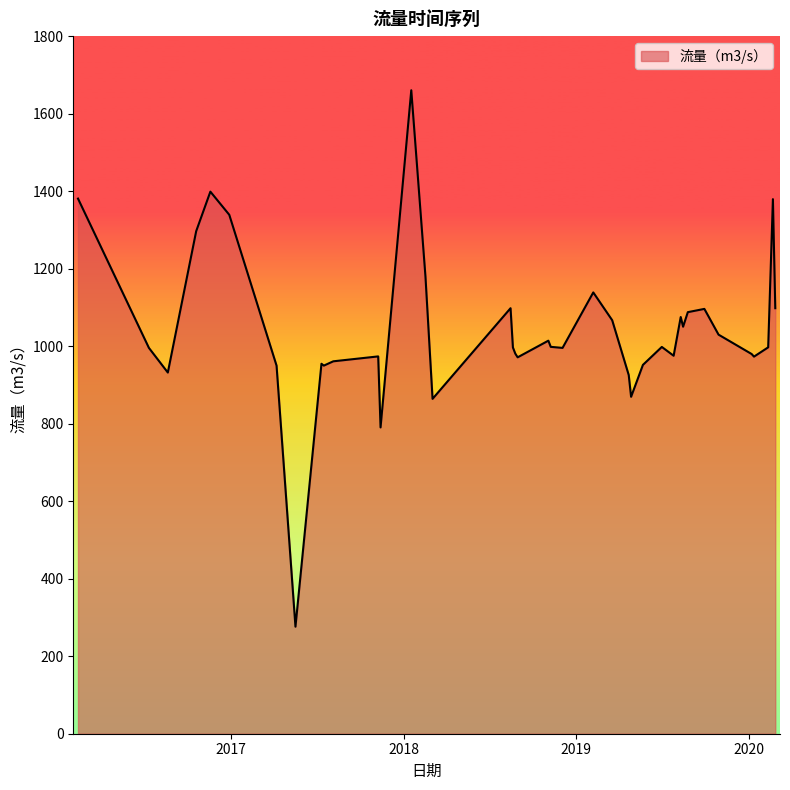

What is the difference between the maximum and minimum values?

1384.1